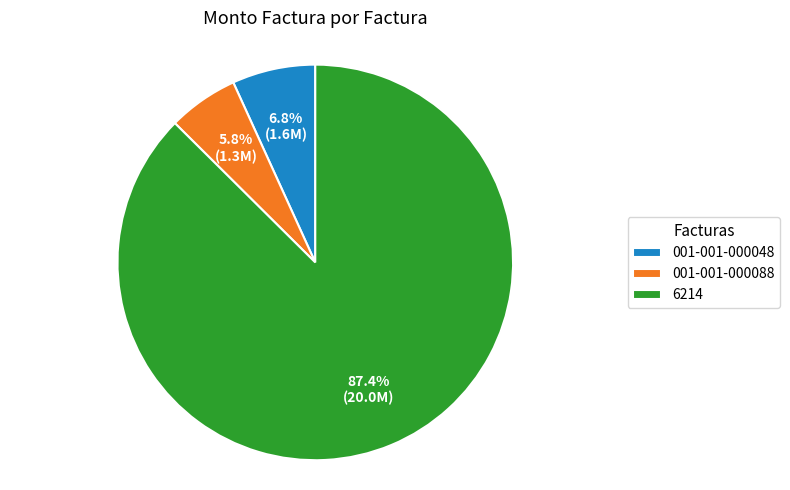

What is the majority slice?

6214